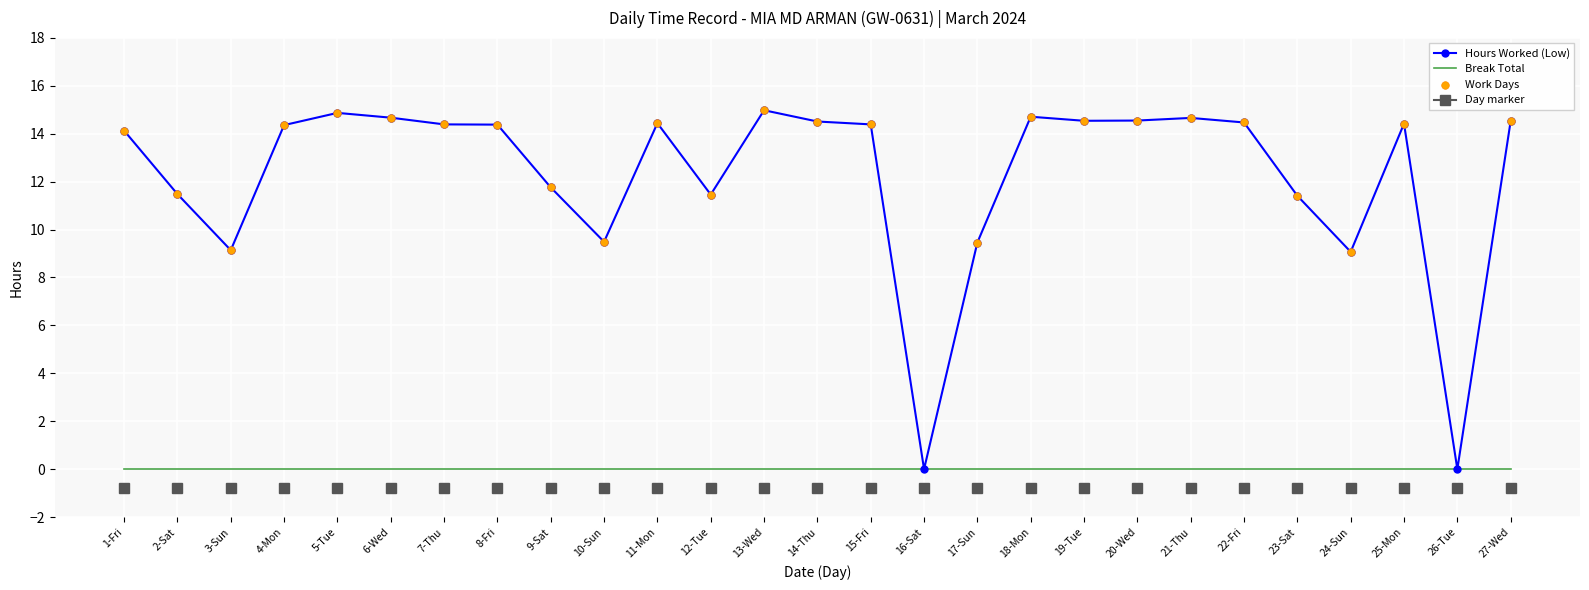

What is the change in value from 9-Sat to 16-Sat?

-11.8